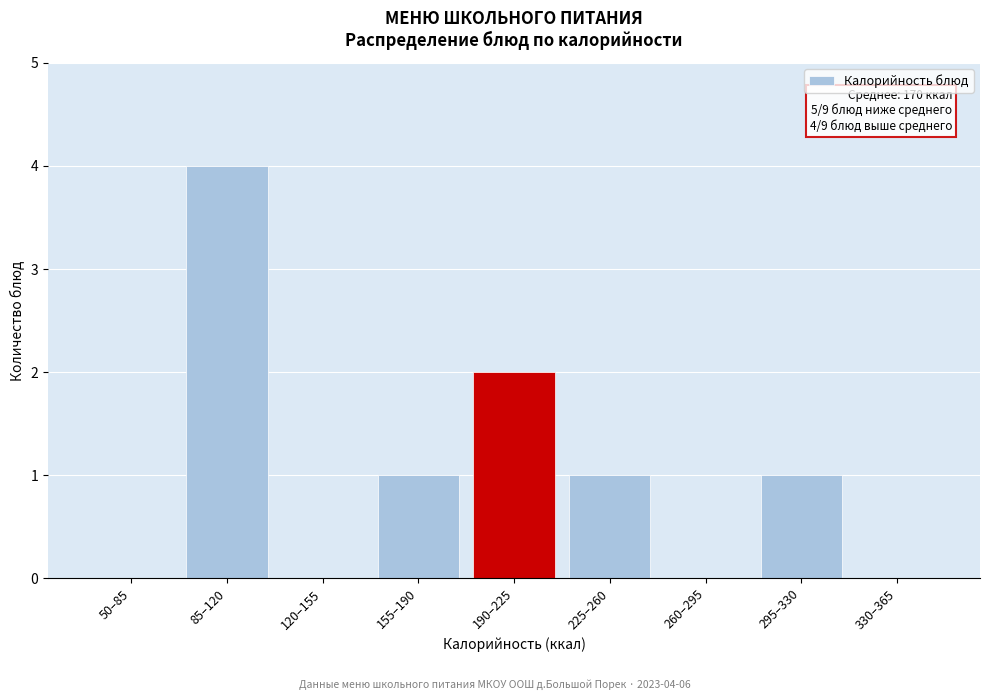

Reading left to right, transcribe all the data shown in this chart.

50–85=0	85–120=4	120–155=0	155–190=1	190–225=2	225–260=1	260–295=0	295–330=1	330–365=0